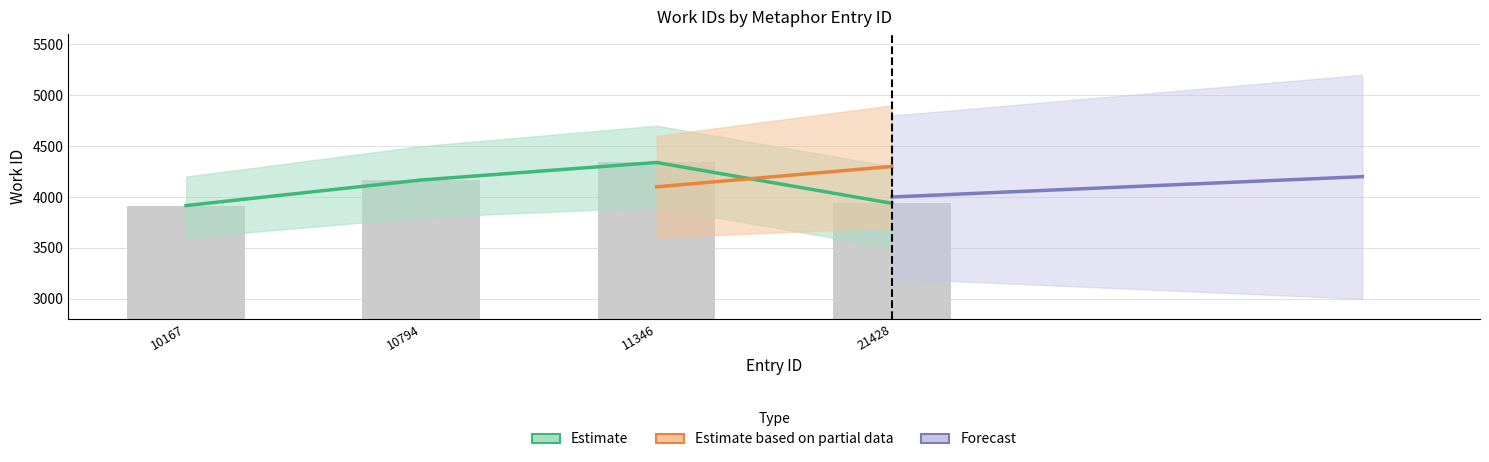

Are the bars grouped side by side (vs. stacked)?

No